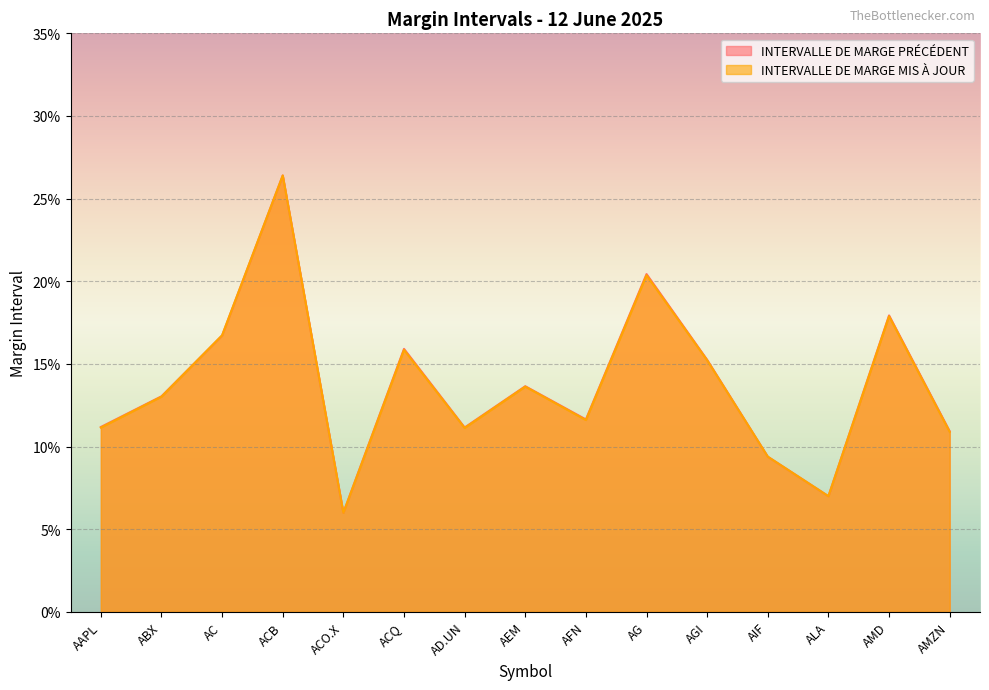

At how many categories does at least one series exceed 0?

15